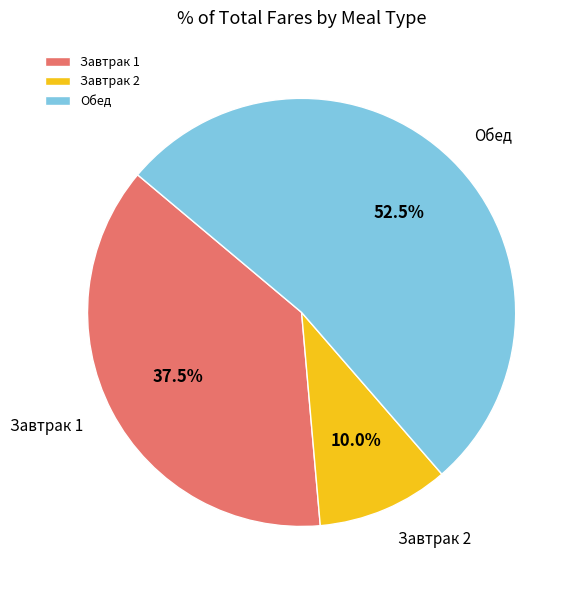

Which category has the biggest portion of the pie?

Обед